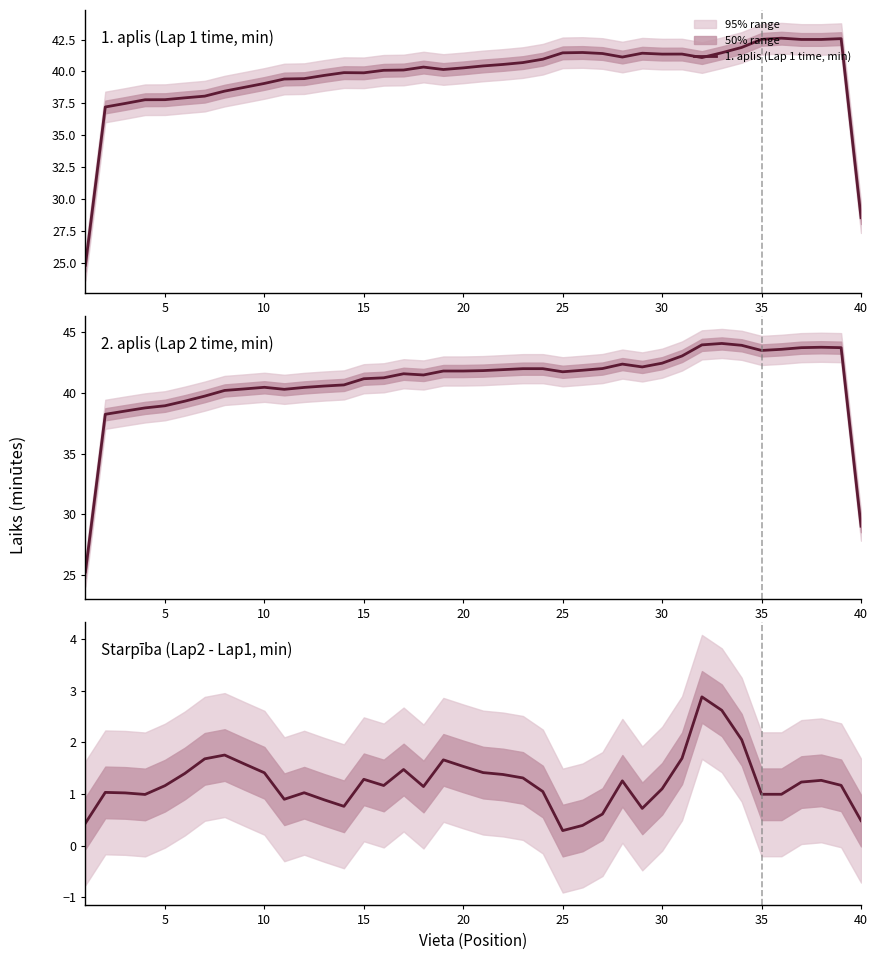

True or false: 1. aplis (Lap 1 time, min) and Starpība (Lap2 - Lap1, min) intersect in this chart.

False